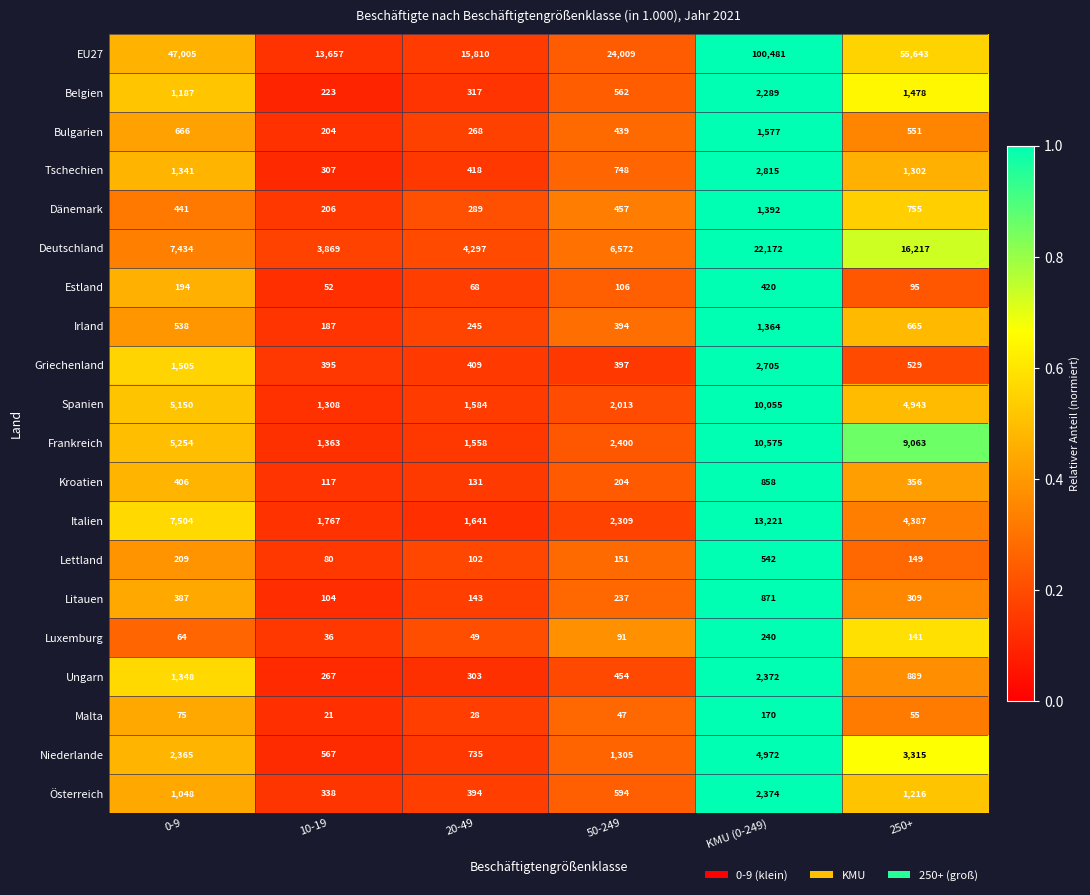

Is it true that Frankreich equals 10575 at KMU (0-249)?

True